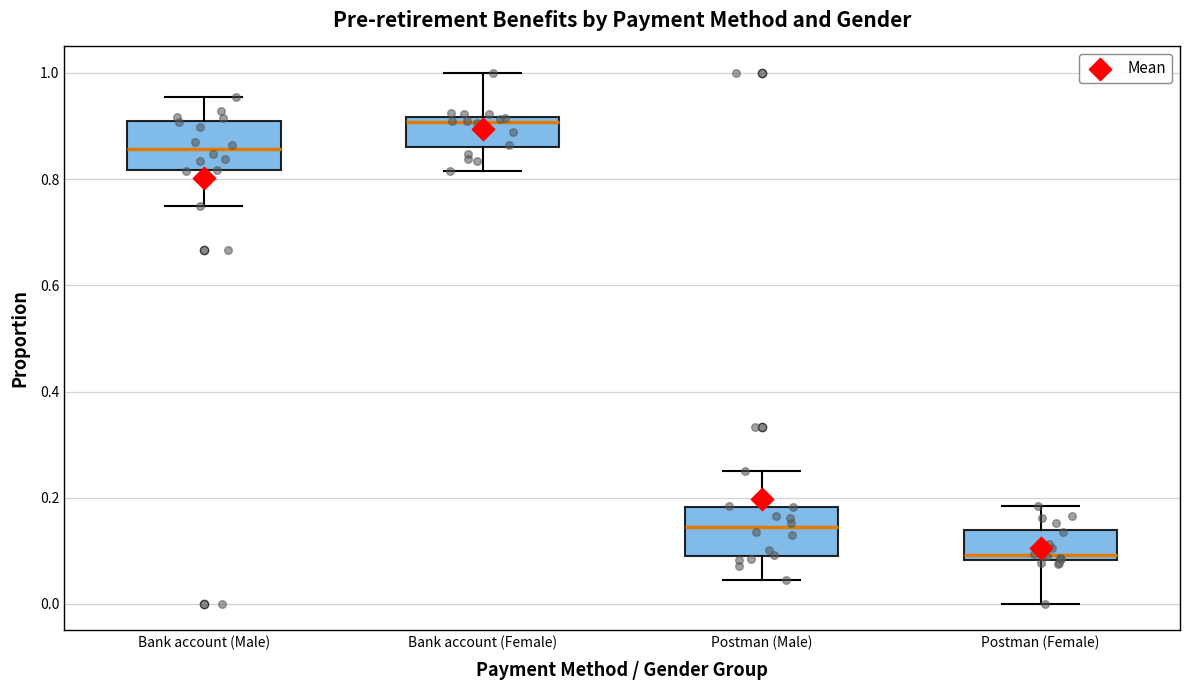

Where is the lower edge of the box for Bank account (Male) on the y-axis? The values are not printed on the chart, so give them approximately, as read against the axis.

0.82